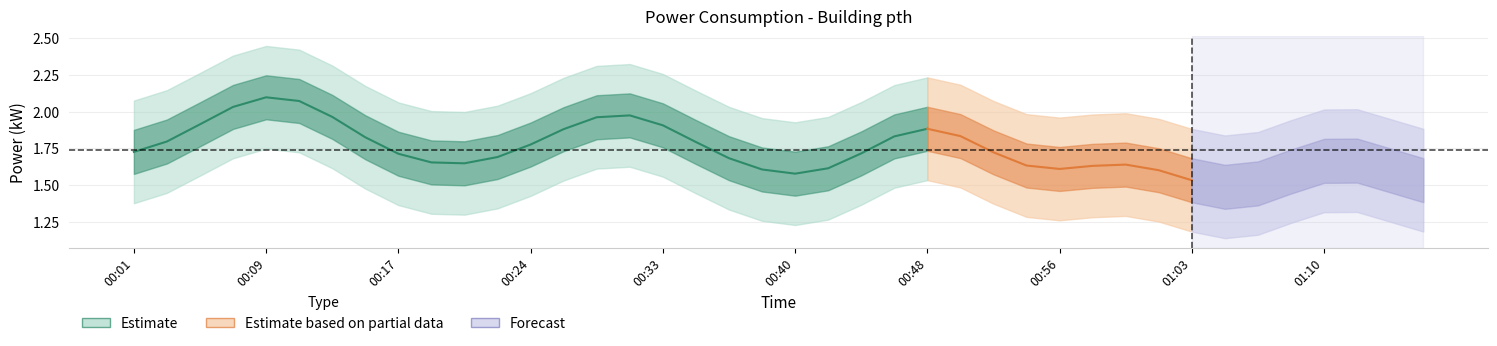

What is the maximum value shown in the chart?

2.4